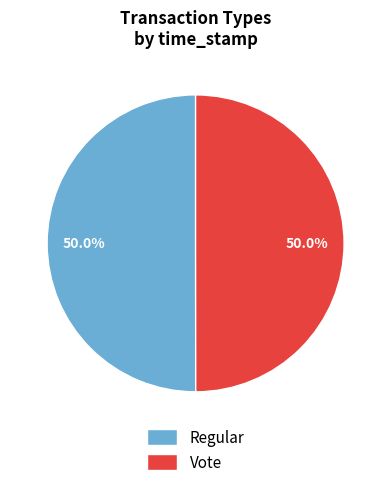

What percentage do Vote and Regular together represent?

100.0%